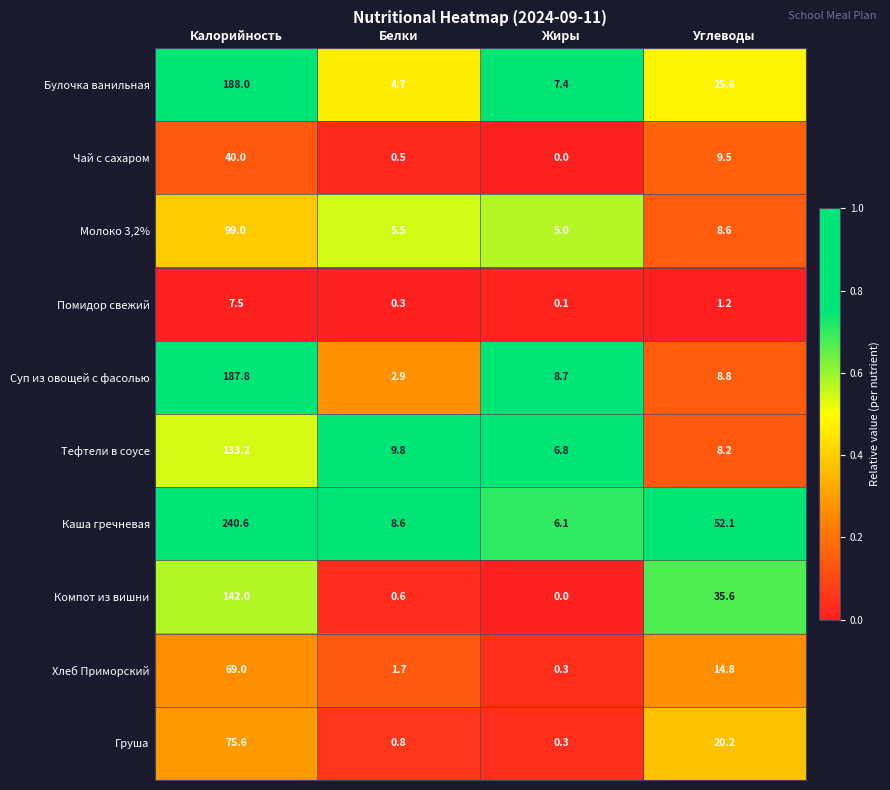

True or false: Каша гречневая has a value of 24.3 at Углеводы.

False